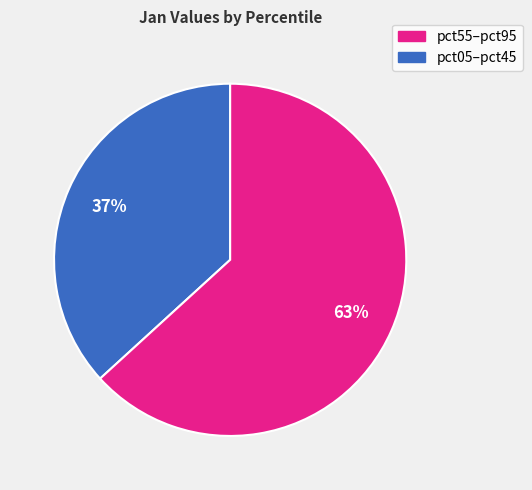

To the nearest percent, what is the difference between the largest and smallest slice percentages?

26%